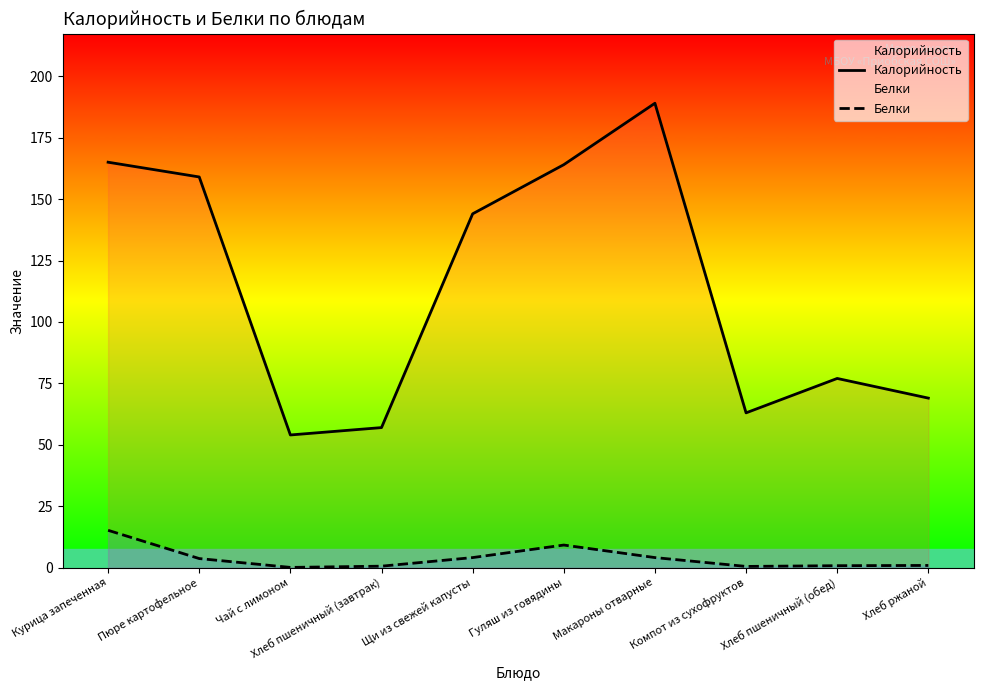

At which category is the sum across all series the highest?

Макароны отварные